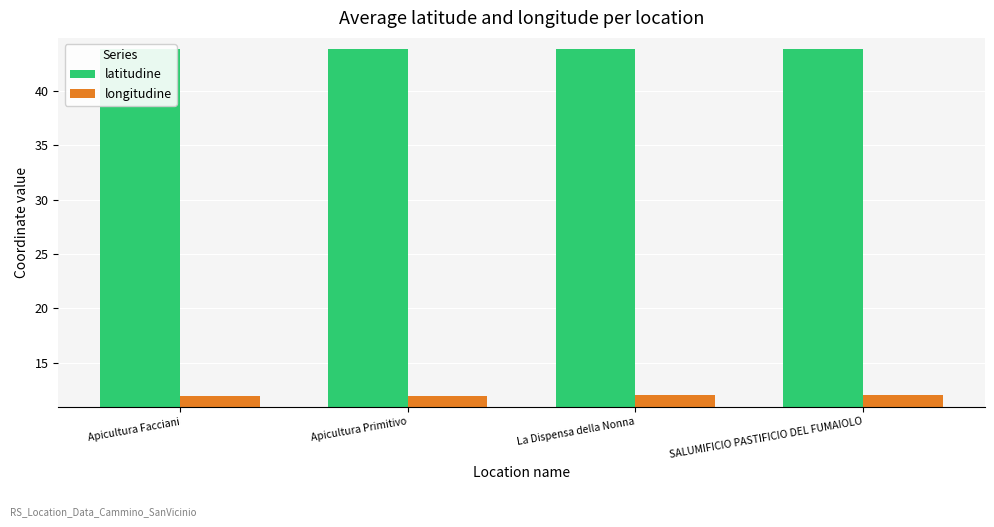

How many distinct data groups are displayed?

2